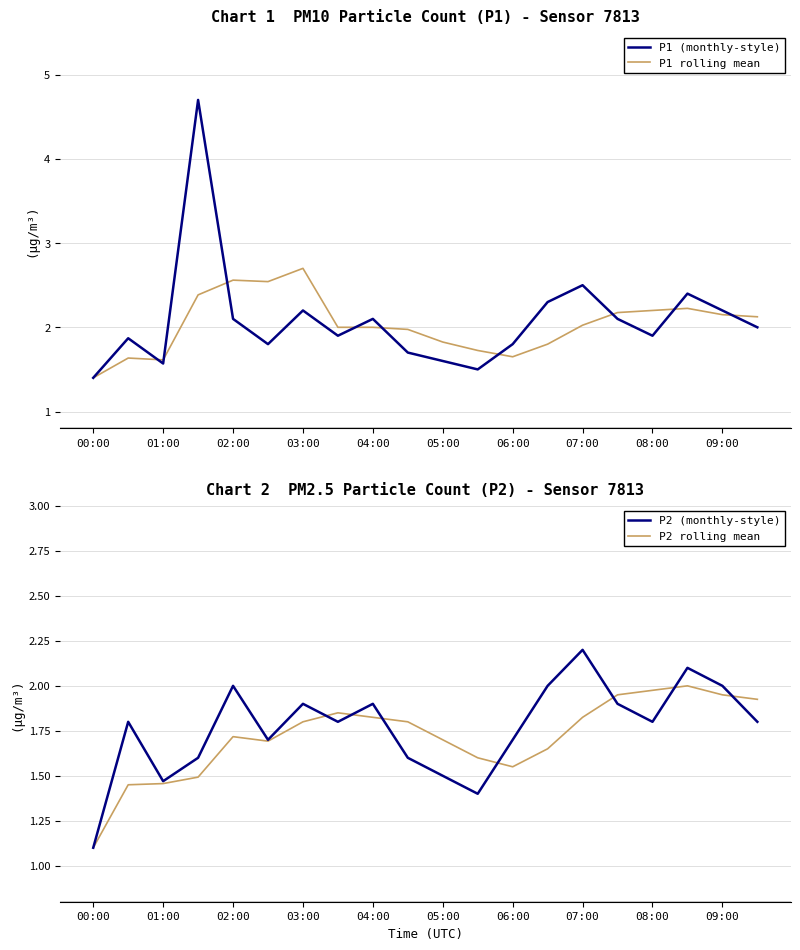

Where is P1 (monthly-style) nearest to the value 3?

07:00